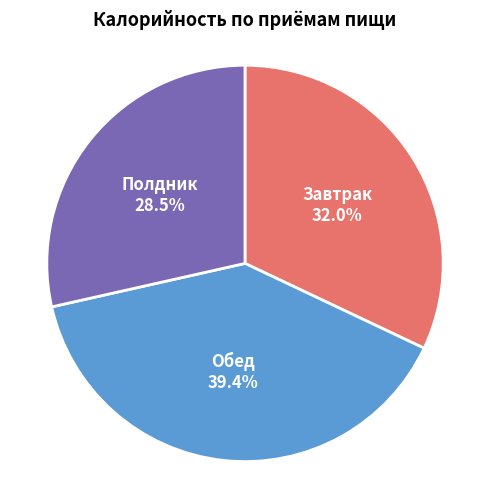

Between Полдник and Завтрак, which is larger?

Завтрак